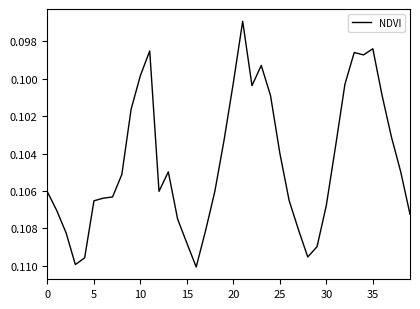

How many values are between 0 and 1?

40